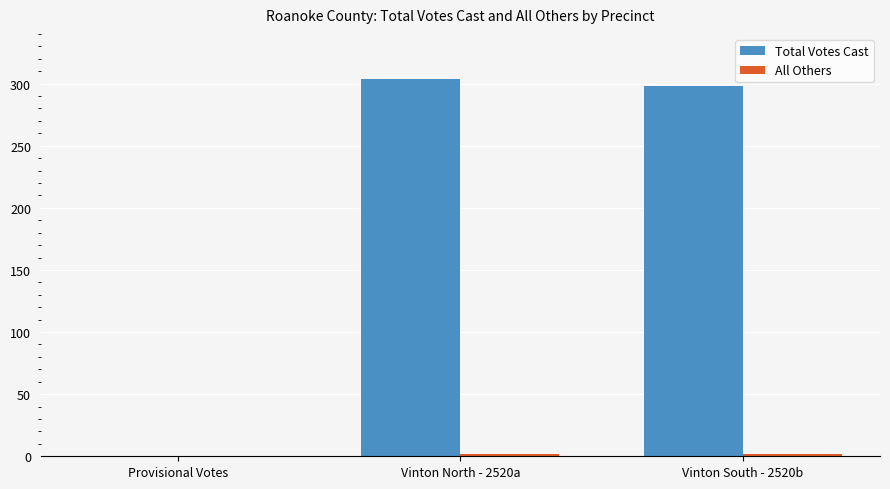

What is the average value of the Total Votes Cast series?

201